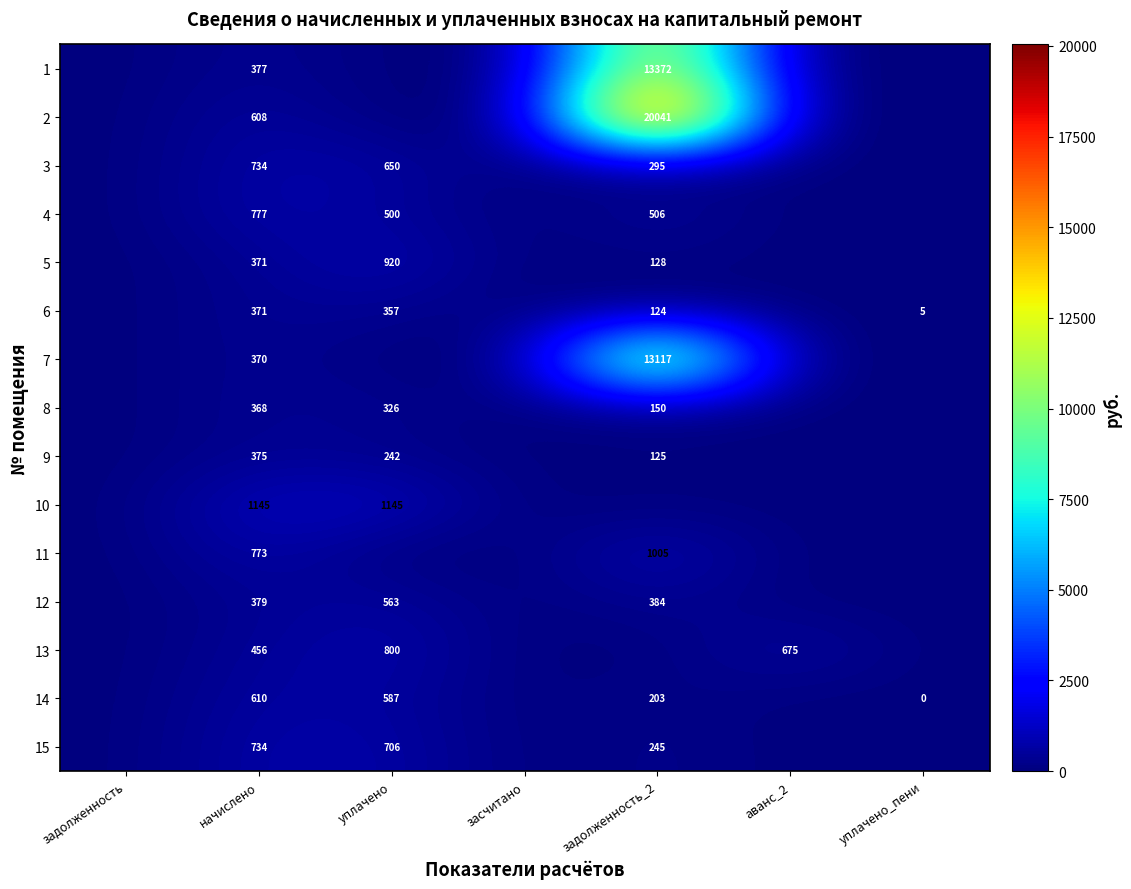

The value of 4 at начислено is 777. True or false?

True